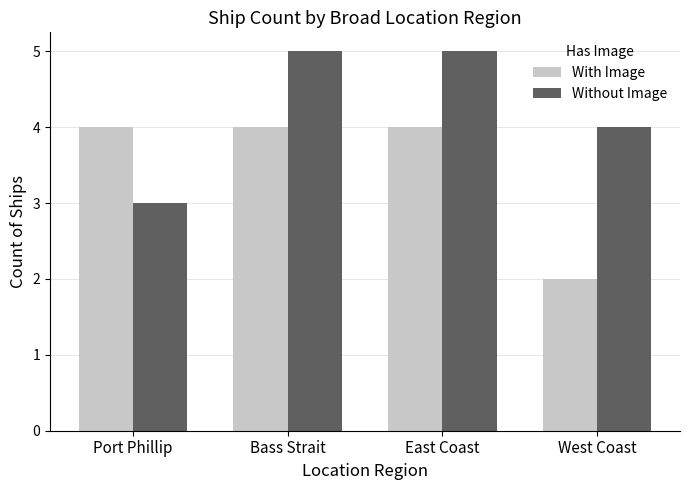

Between Port Phillip and West Coast, which series saw the biggest shift?

With Image